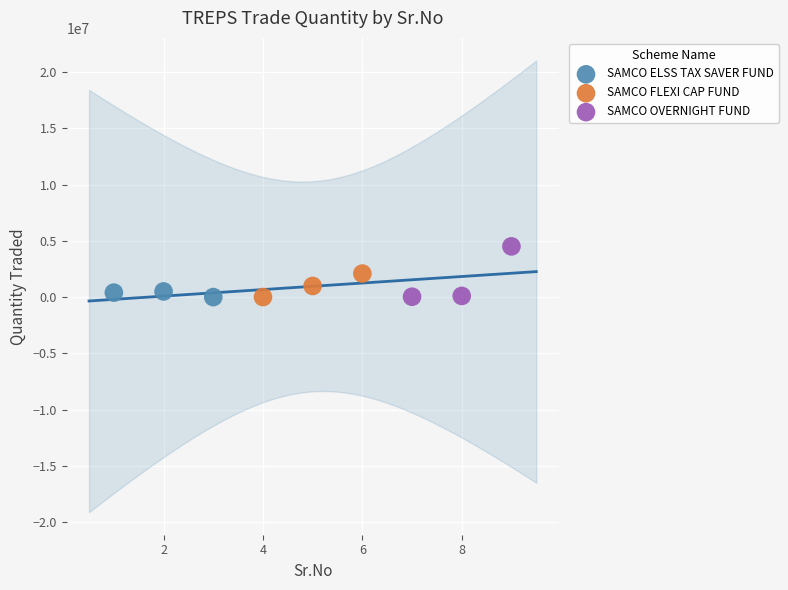

Which series has the largest Y range (max minus min)?

SAMCO OVERNIGHT FUND